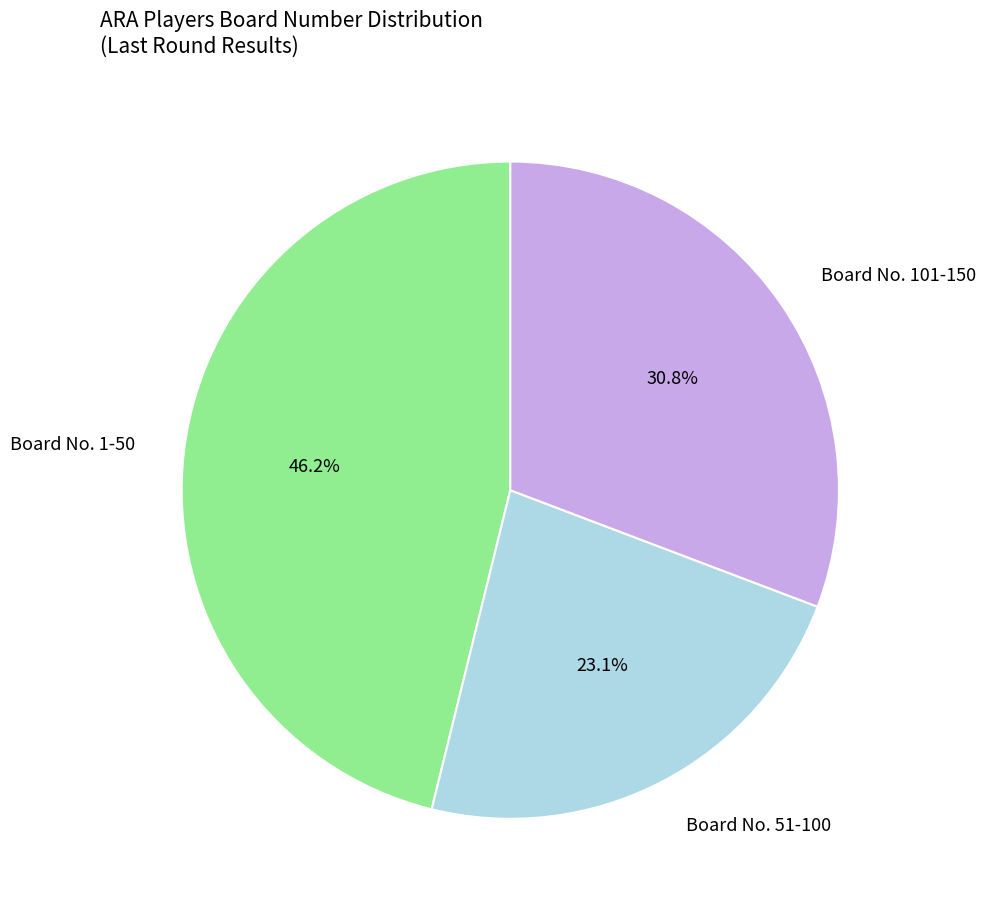

Does Board No. 51-100 account for over 50% of the chart?

No